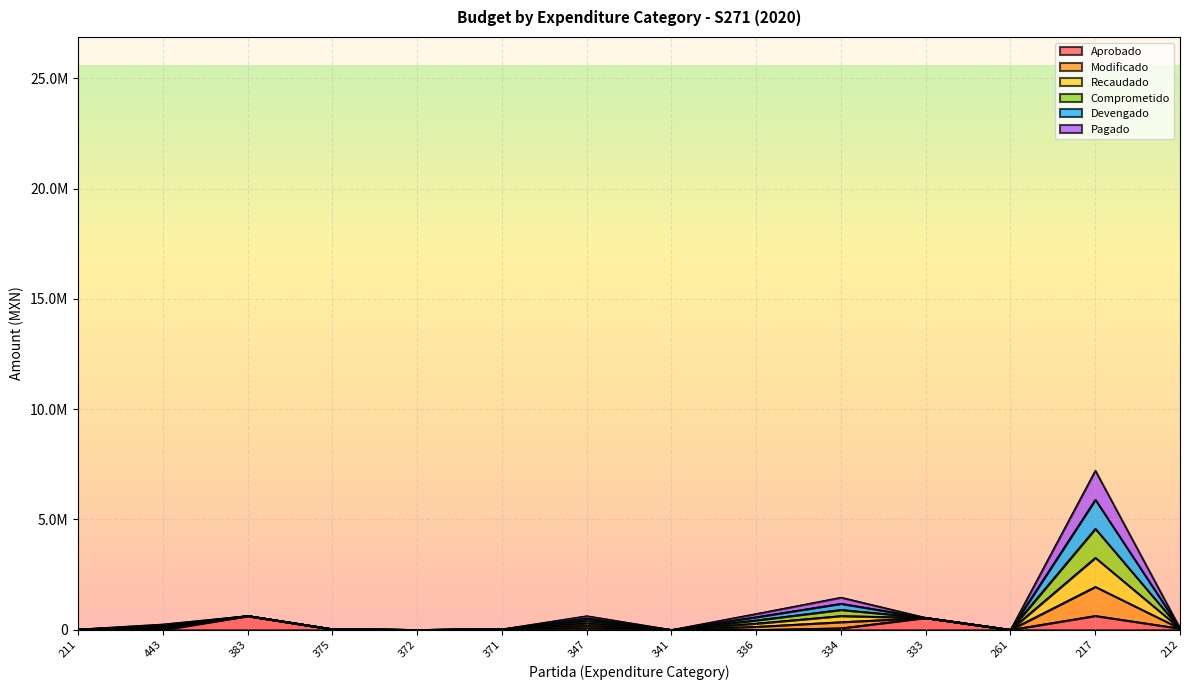

What value does the Recaudado series have at 347?

516600.0